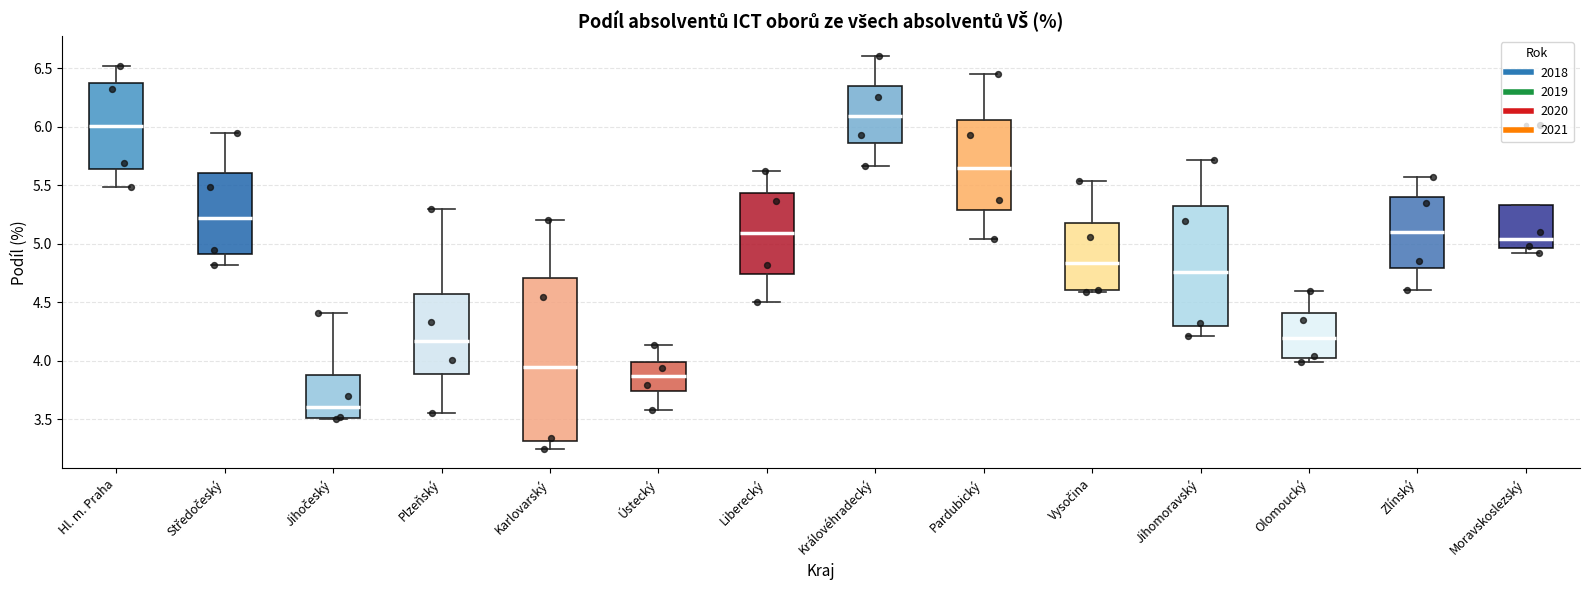

Reading left to right, transcribe this box plot: for each box, give where its median line is, the range the box spans, and where its two whiskers end, as read against the y-axis. The values are not printed on the chart, so give them approximately, as read against the axis.

Hl. m. Praha: median 6.00, box 5.65 to 6.40, whiskers 5.50 to 6.50
Středočeský: median 5.20, box 4.90 to 5.60, whiskers 4.80 to 5.95
Jihočeský: median 3.60, box 3.50 to 3.90, whiskers 3.50 to 4.40
Plzeňský: median 4.15, box 3.90 to 4.55, whiskers 3.55 to 5.30
Karlovarský: median 3.95, box 3.30 to 4.70, whiskers 3.25 to 5.20
Ústecký: median 3.85, box 3.75 to 4.00, whiskers 3.60 to 4.15
Liberecký: median 5.10, box 4.75 to 5.45, whiskers 4.50 to 5.60
Královéhradecký: median 6.10, box 5.85 to 6.35, whiskers 5.65 to 6.60
Pardubický: median 5.65, box 5.30 to 6.05, whiskers 5.05 to 6.45
Vysočina: median 4.85, box 4.60 to 5.20, whiskers 4.60 to 5.55
Jihomoravský: median 4.75, box 4.30 to 5.30, whiskers 4.20 to 5.70
Olomoucký: median 4.20, box 4.00 to 4.40, whiskers 4.00 (just below the box's lower edge) to 4.60
Zlínský: median 5.10, box 4.80 to 5.40, whiskers 4.60 to 5.55
Moravskoslezský: median 5.05, box 4.95 to 5.35, whiskers 4.90 to 5.35